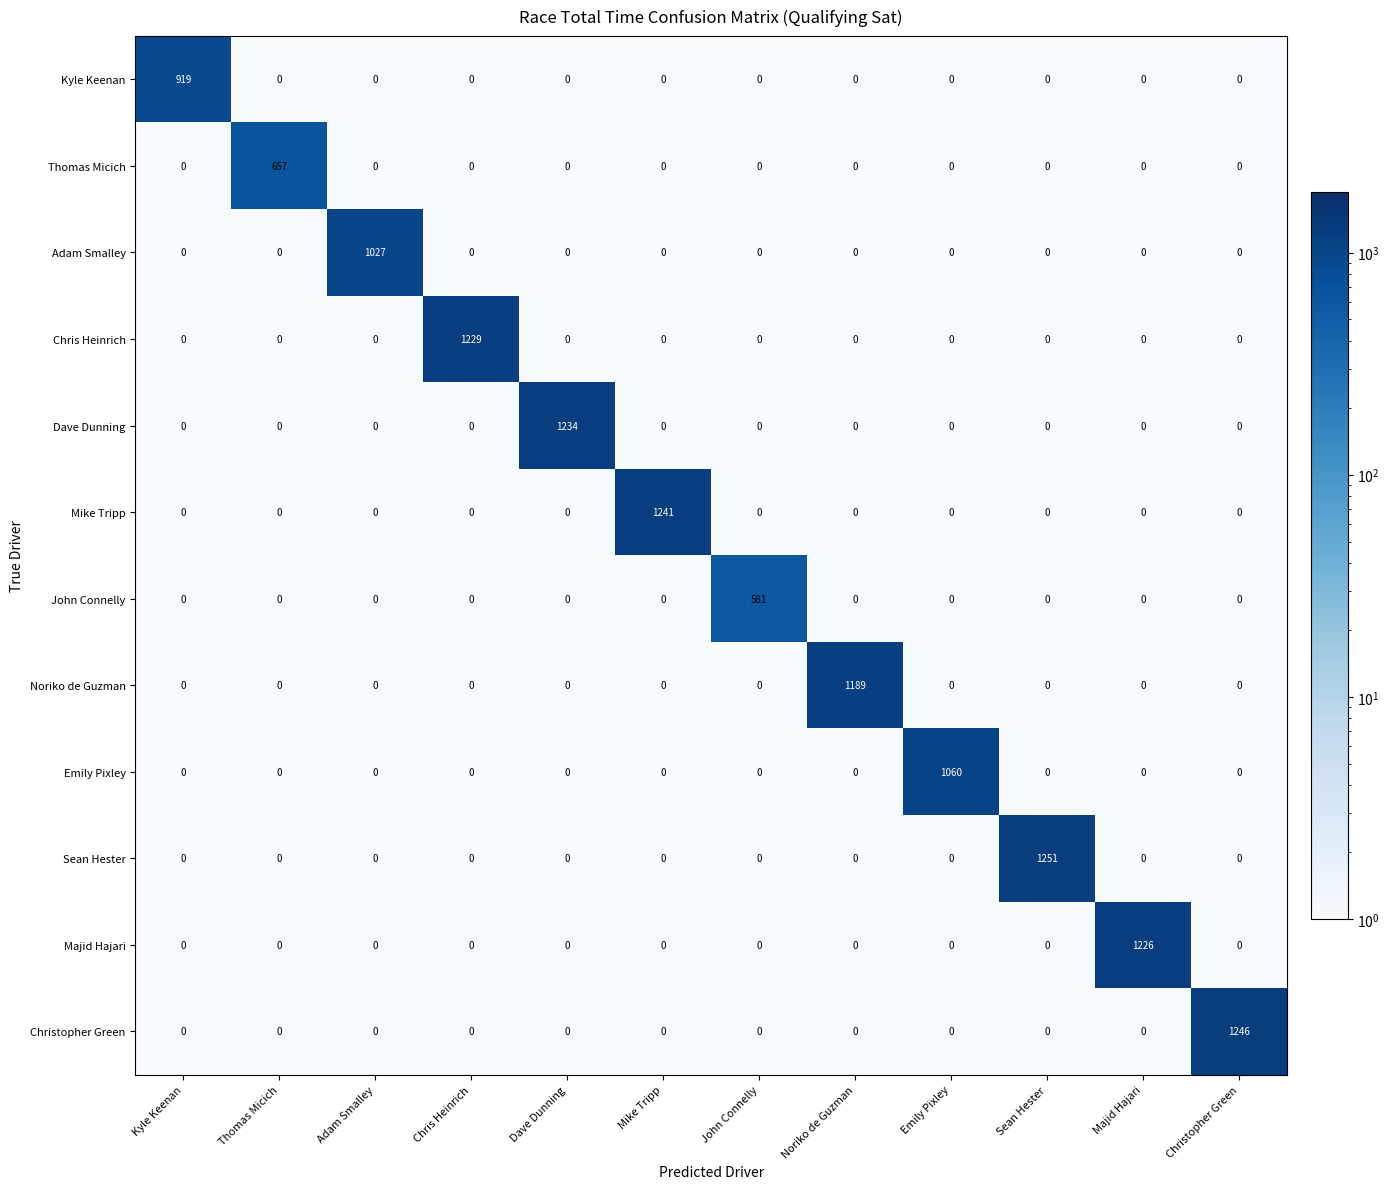

Which series has the widest spread of values?

Sean Hester